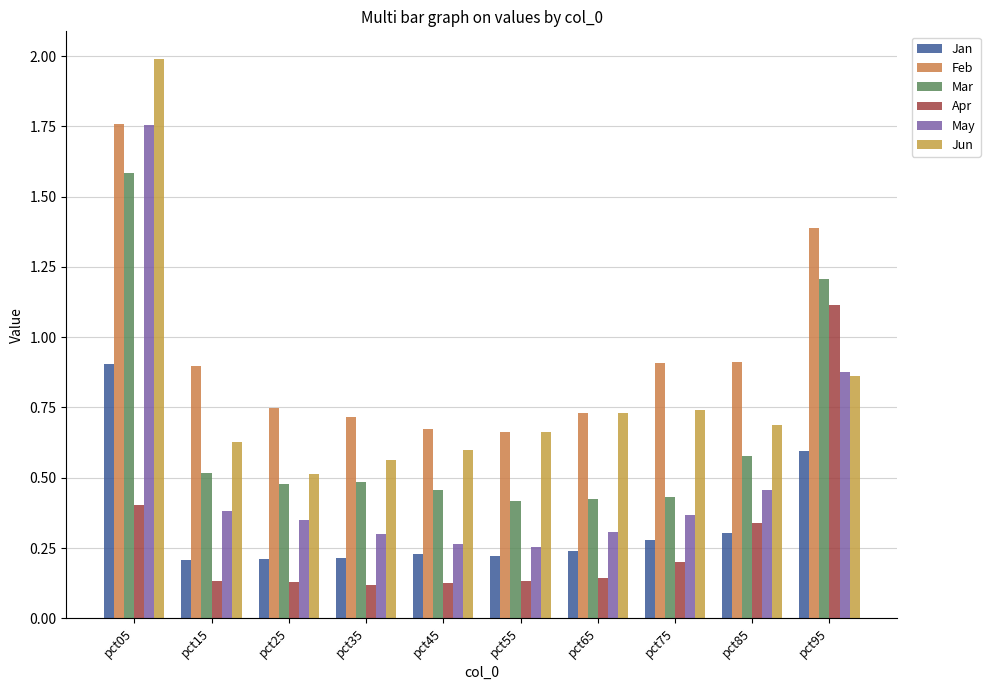

How many bars are there in total?

60